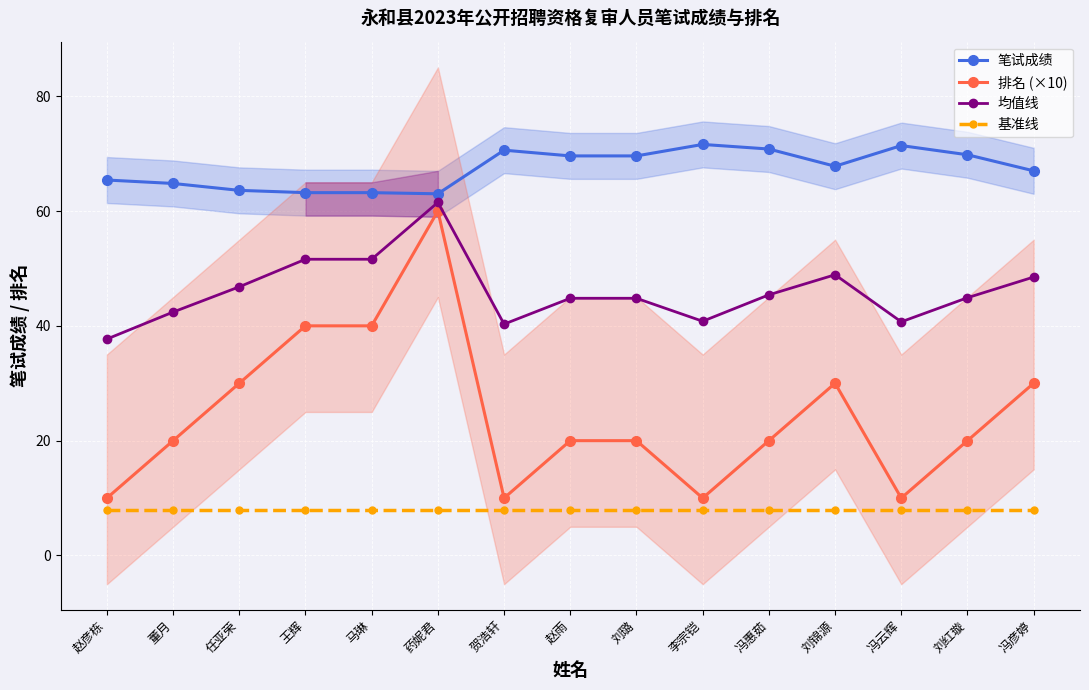

Count the number of data series in this chart.

4